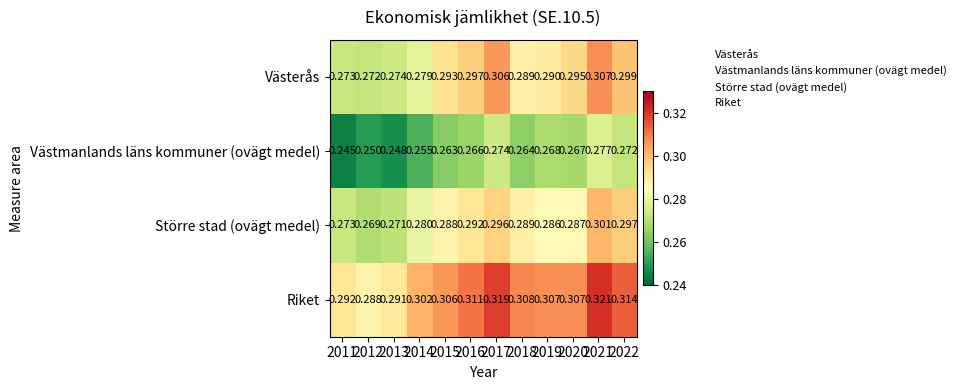

At how many categories does at least one series exceed 0?

12